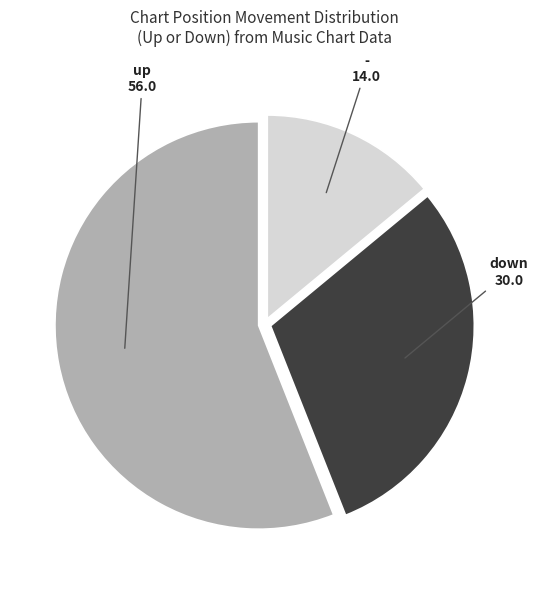

Which category has the biggest portion of the pie?

up